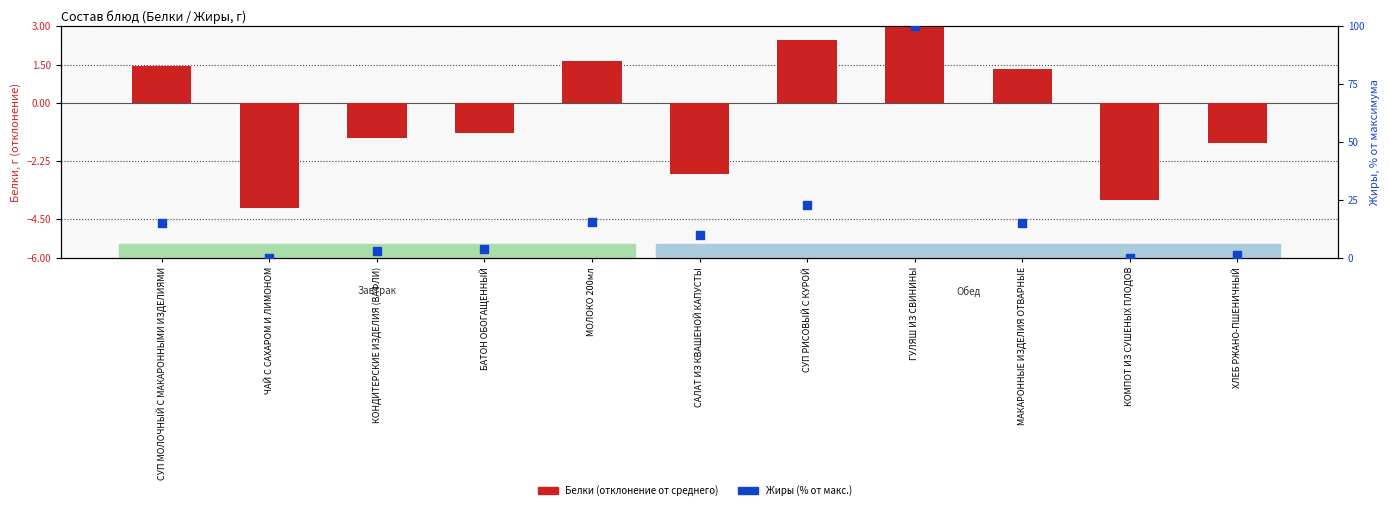

Which series contains the lowest Y value?

Белки (отклонение от среднего)